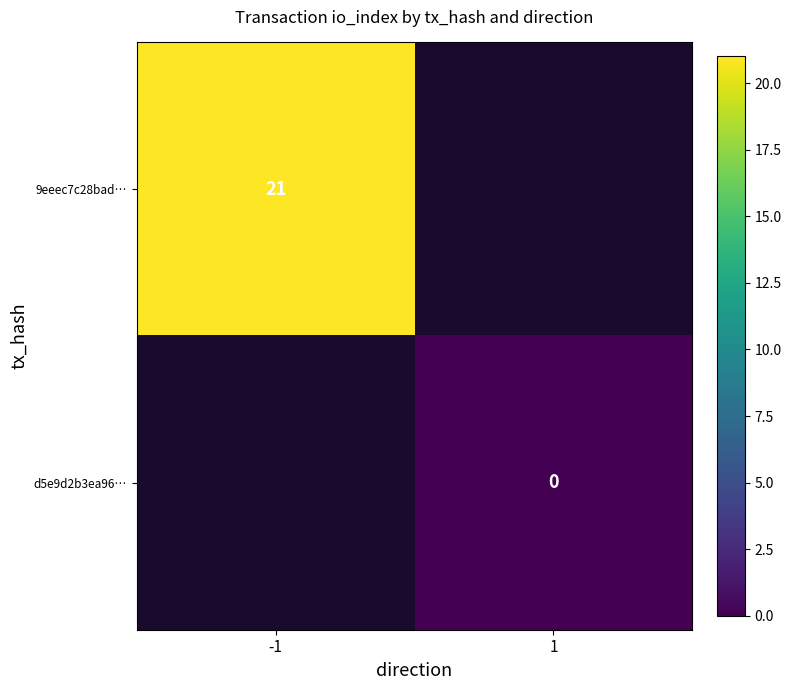

List the labels in order of 9eeec7c28bad… value, largest first.

-1, 1